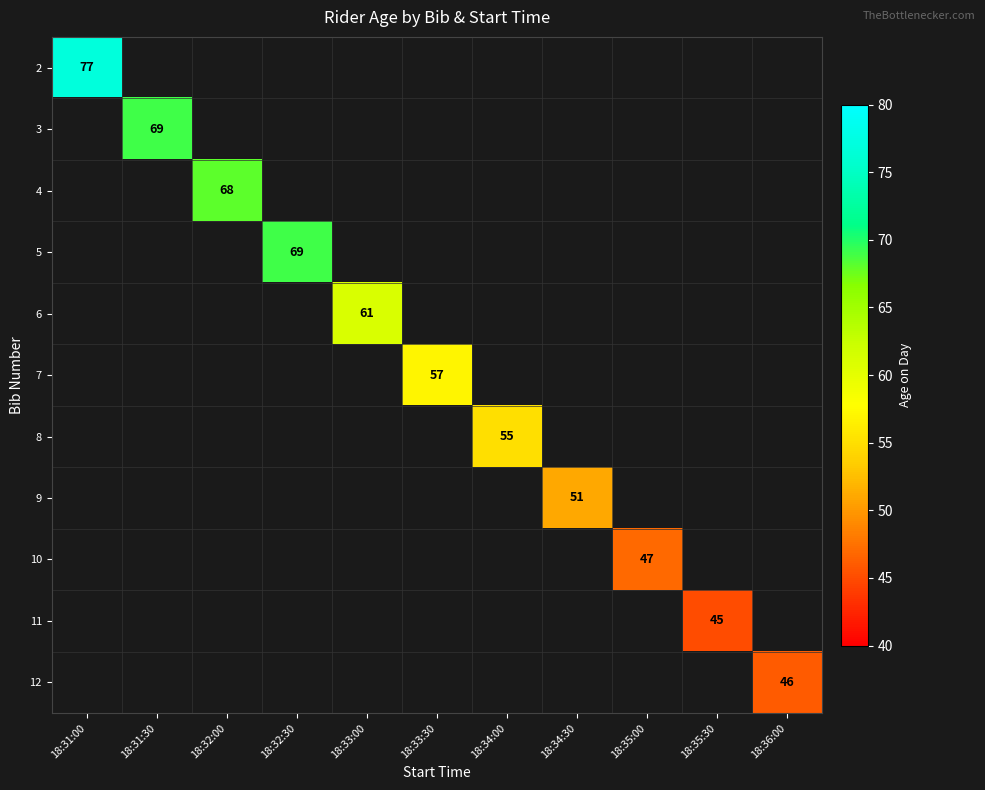

Count the number of data series in this chart.

11